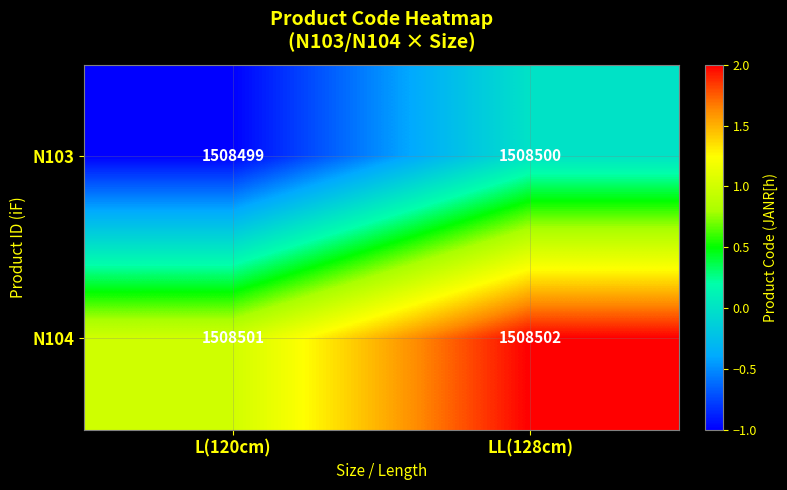

What is the sum of the N103 values at L(120cm) and LL(128cm)?

3016999